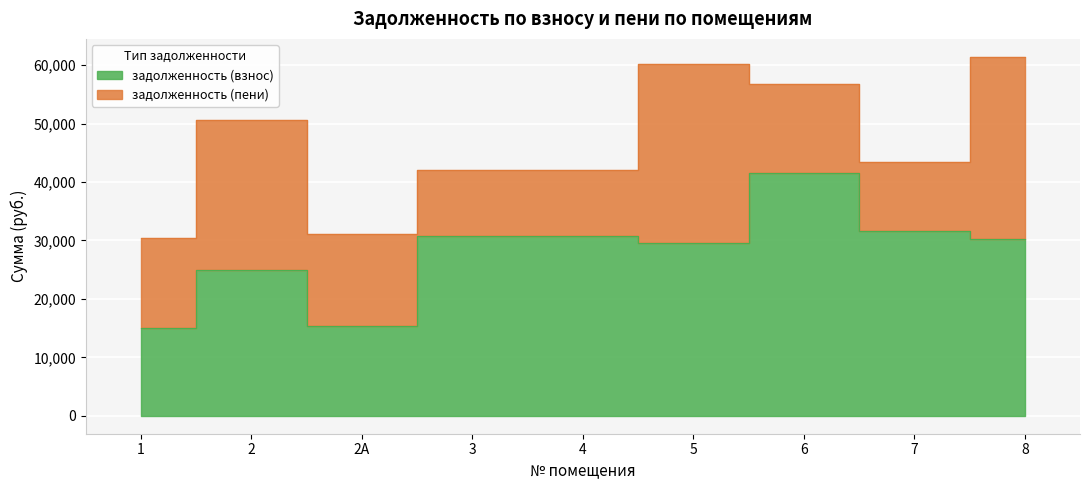

Where is the first local minimum?

2А